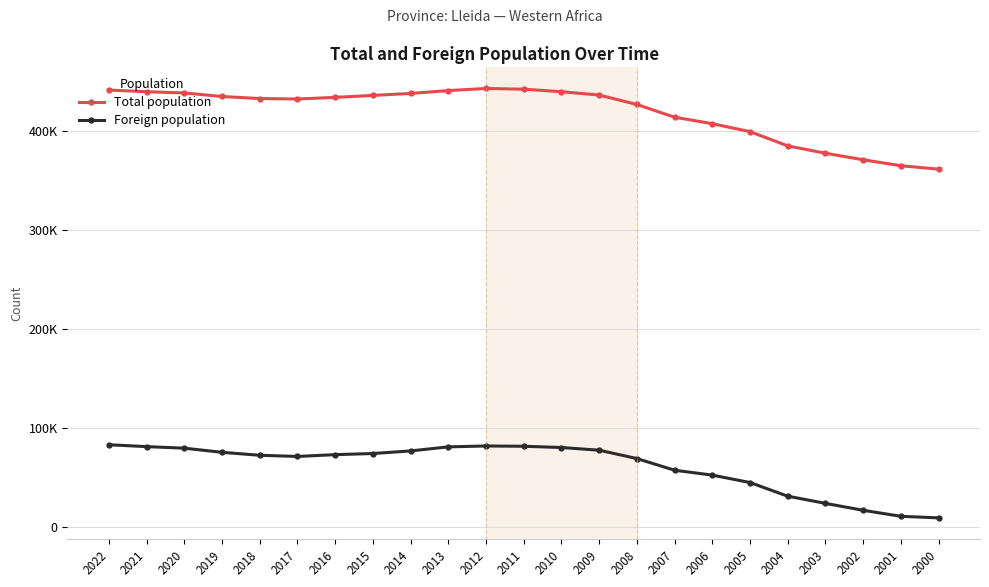

Is it true that Foreign population equals 15020 at 2005?

False